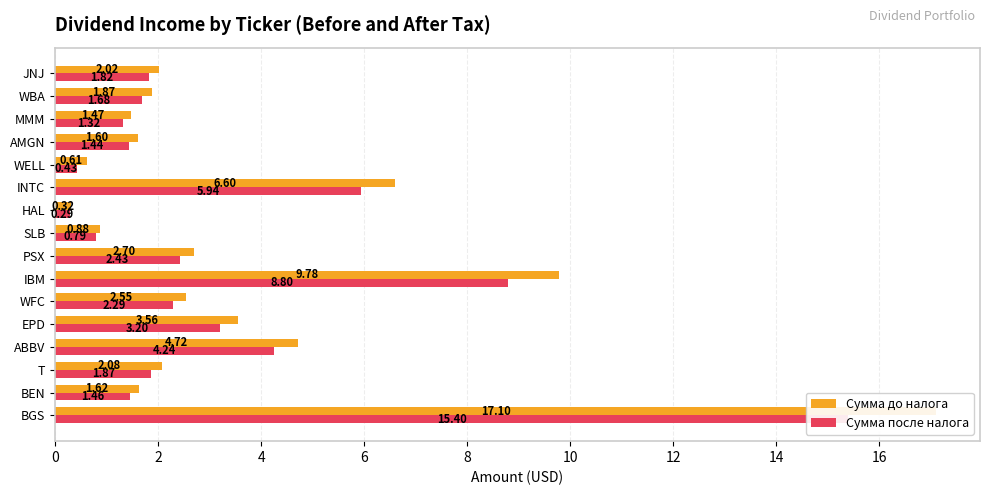

List the series in order of their overall mean, lowest first.

Сумма после налога, Сумма до налога